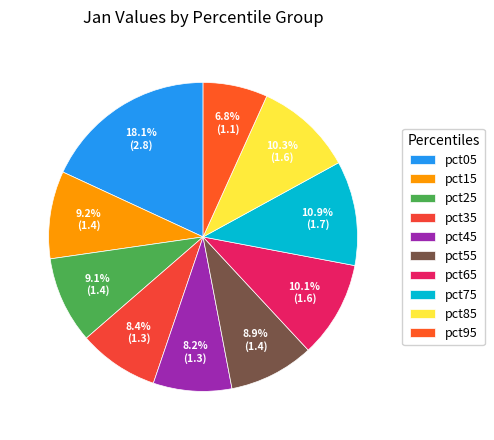

What percentage is NOT represented by pct85?

89.7%